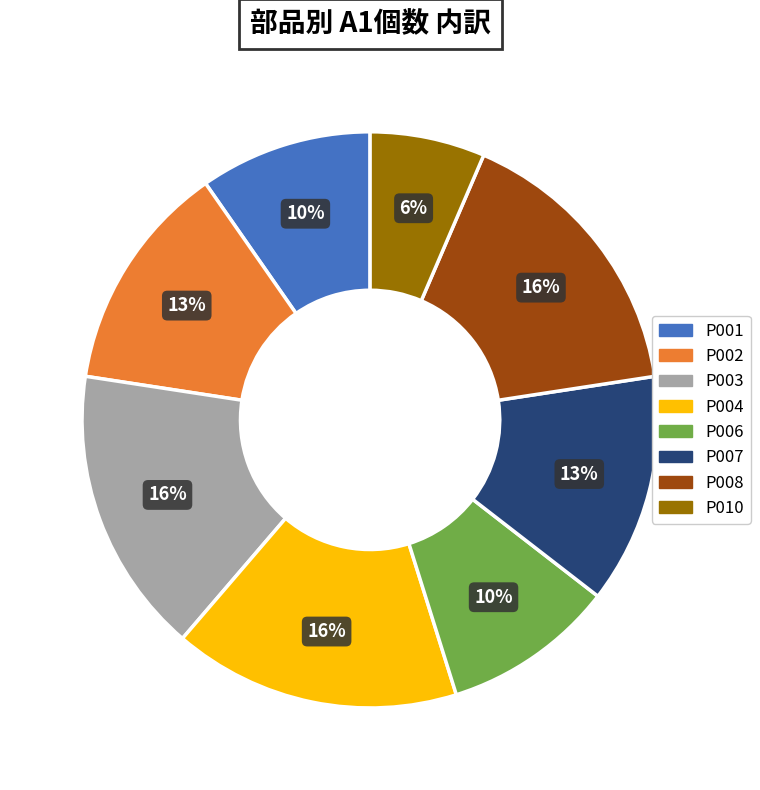

Does P010 represent more than half of the total?

No